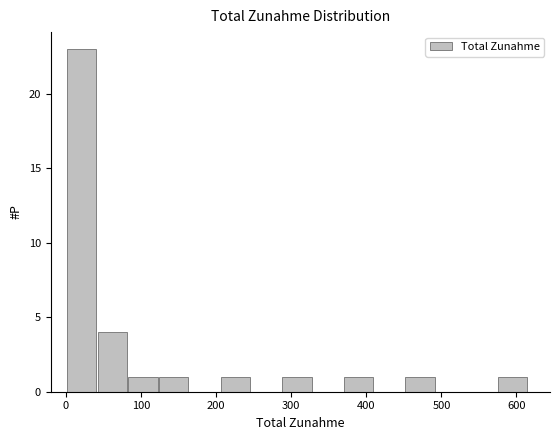

Reading left to right, list every bar in this chart as the range it spans on the x-axis followed by its height. Neither the bar edges nor the heights are printed on the chart, so give them approximately, as read against the axes.

0 to 41: 23
41 to 82: 4
82 to 123: 1
123 to 164: 1
164 to 205: 0
205 to 246: 1
246 to 287: 0
287 to 328: 1
328 to 369: 0
369 to 410: 1
410 to 451: 0
451 to 492: 1
492 to 533: 0
533 to 574: 0
574 to 615: 1